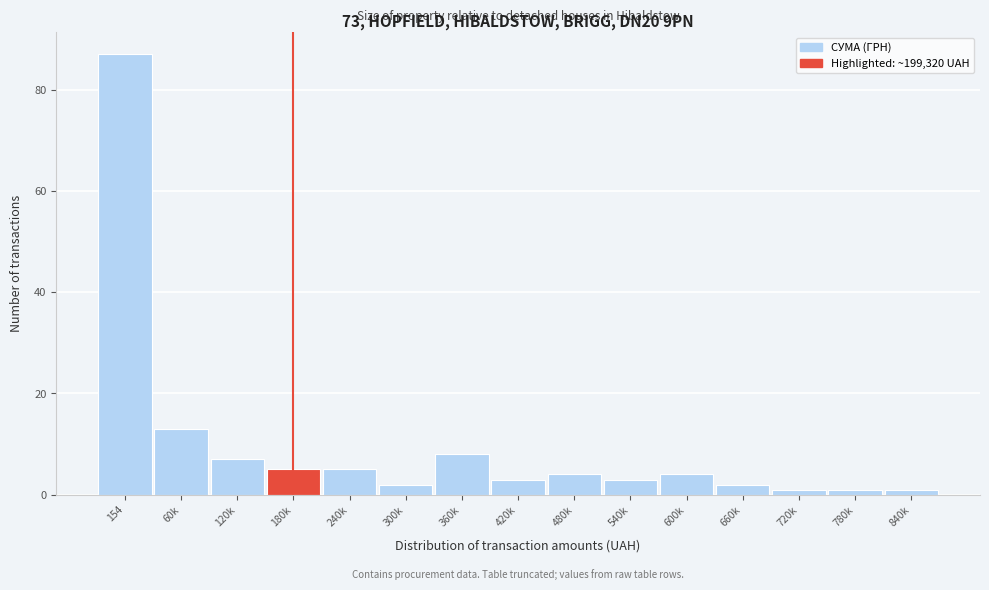

Reading right to left, transcribe all the data shown in this chart.

1	1	1	2	4	3	4	3	8	2	5	5	7	13	87